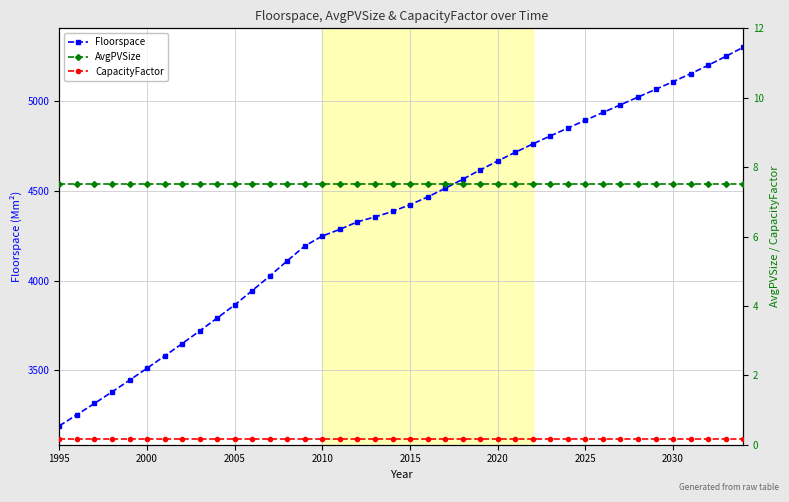

What is the smallest value displayed?

0.2